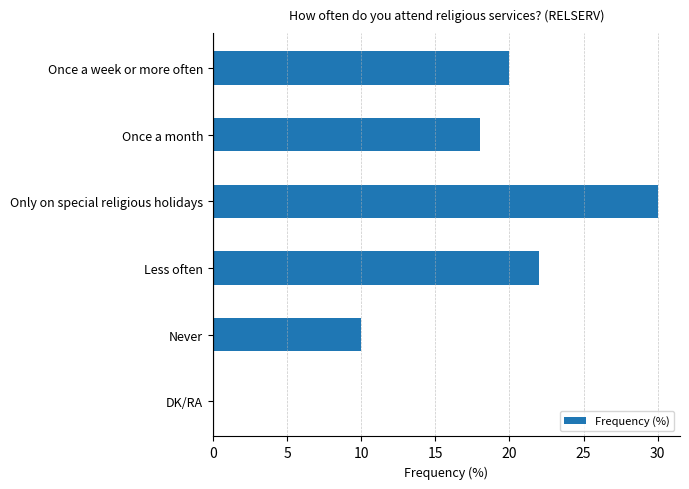

What is the sum of all values?

100